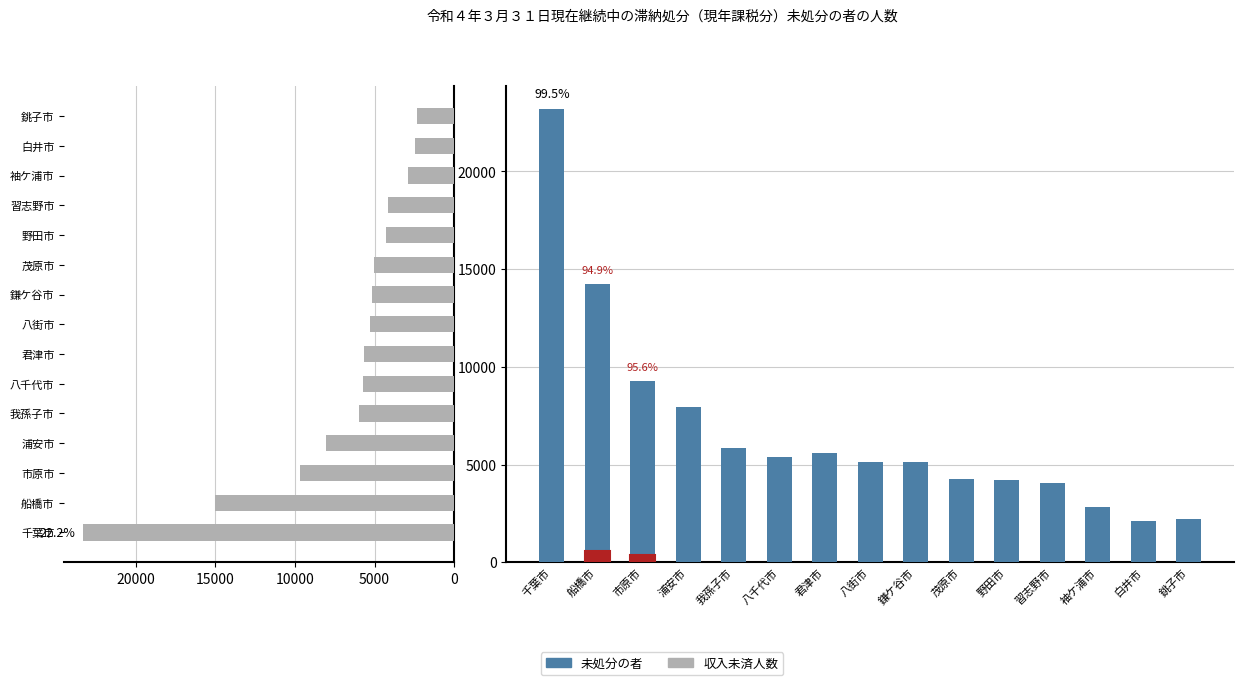

What position from the left is 茂原市?

10